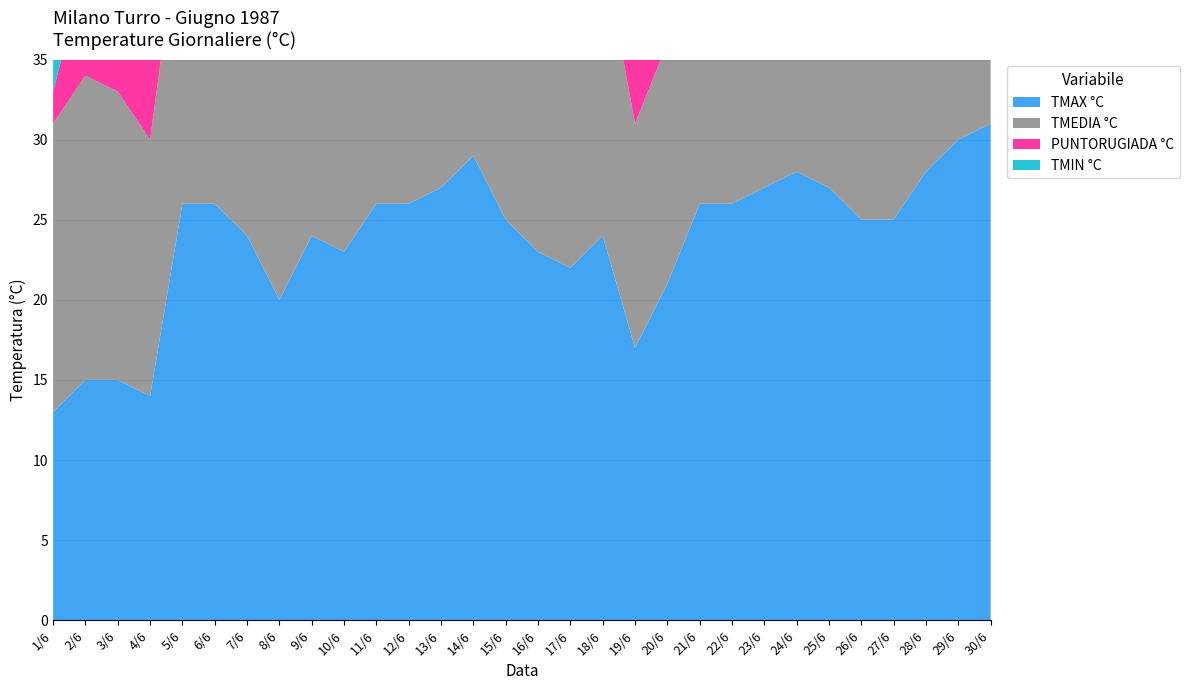

Reading left to right, list all the values displayed in this chart.

TMAX °C: 13	15	15	14	26	26	24	20	24	23	26	26	27	29	25	23	22	24	17	21	26	26	27	28	27	25	25	28	30	31
TMEDIA °C: 18	19	18	16	19	20	20	18	18	17	20	21	22	23	20	17	16	18	14	15	19	21	21	22	23	19	20	23	25	26
PUNTORUGIADA °C: 2	7	7	8	10	8	14	17	15	9	10	13	17	18	14	11	9	12	12	12	13	15	15	16	16	16	15	17	18	20
TMIN °C: 3	7	7	8	10	8	17	17	15	9	14	15	17	18	13	11	9	12	12	12	13	15	15	16	16	16	15	17	18	20